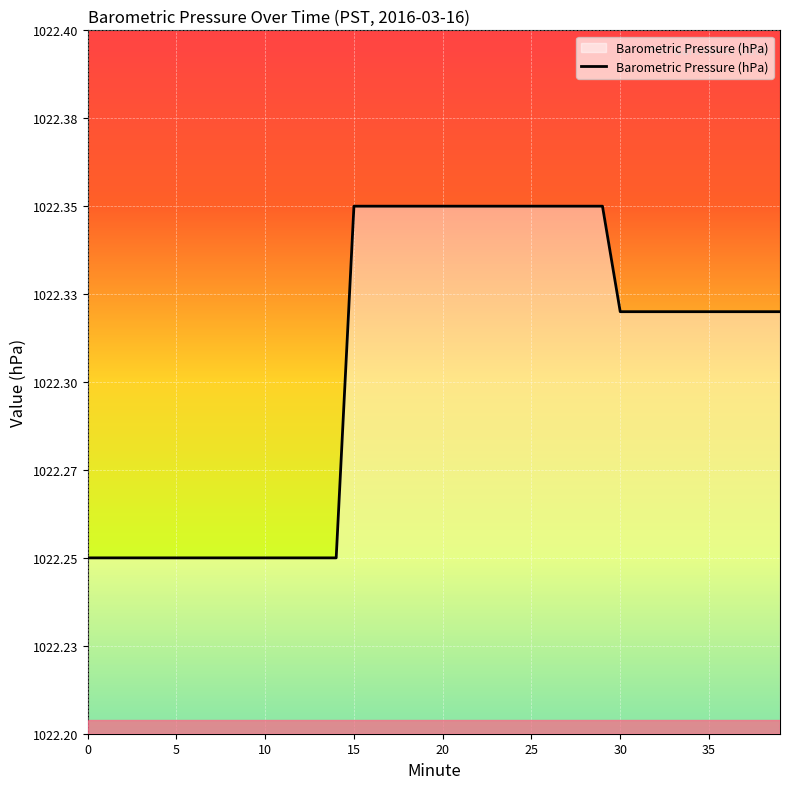

True or false: the data has more than 1 interior local peaks.

False